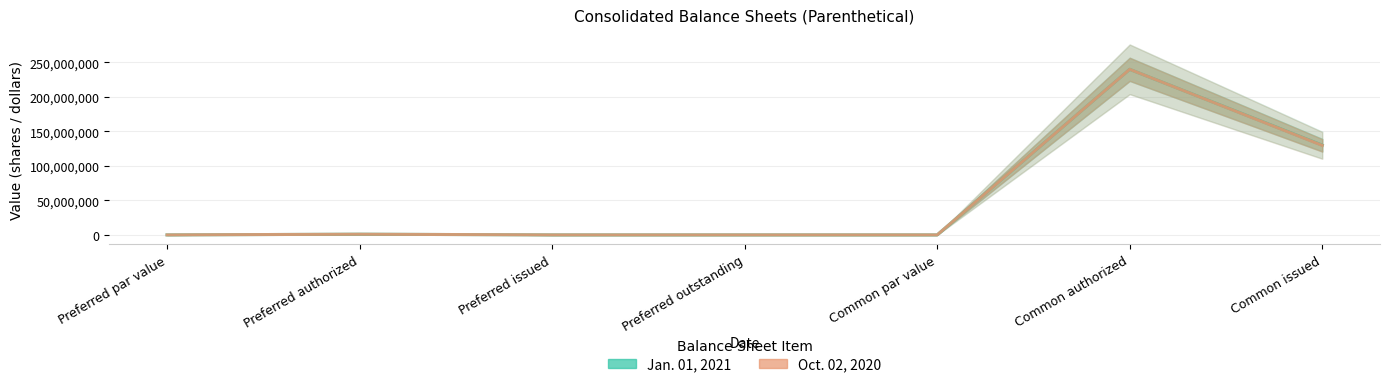

What is the value of the Oct. 02, 2020 point at the 6th from the left?

240000000